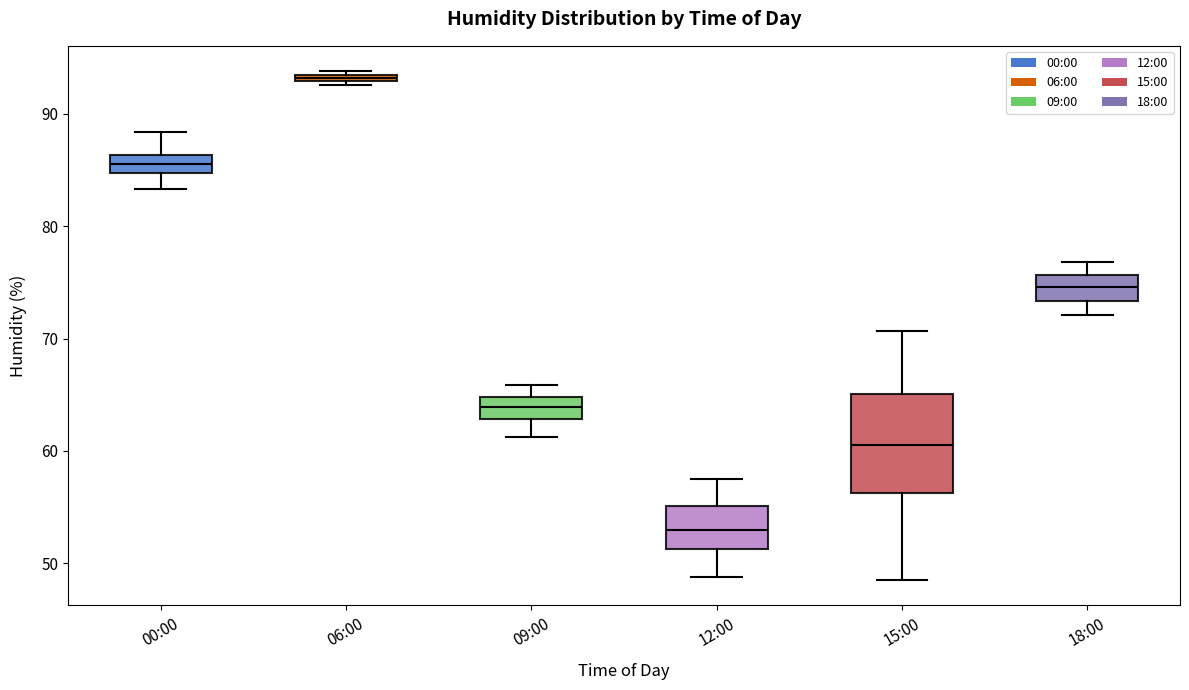

Comparing the boxes themselves (not the whiskers), which one is the tallest?

15:00